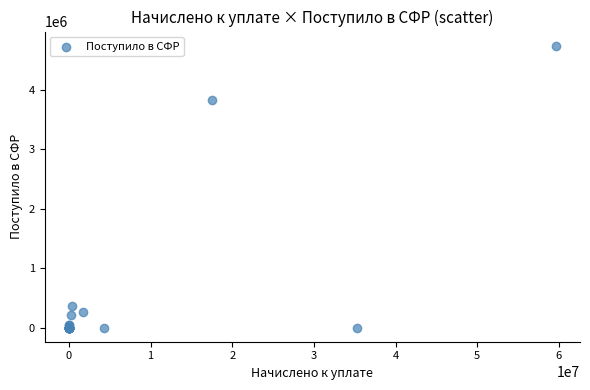

What Y value in the scatter plot is closest to 2371102?

3822816